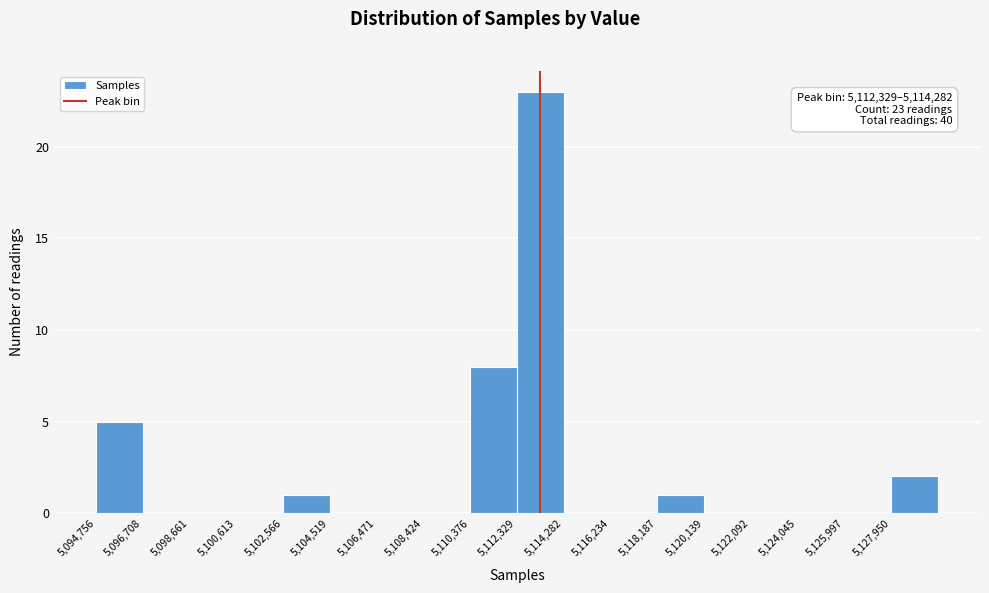

Which range on the x-axis has the tallest bar?

5112400 to 5114200